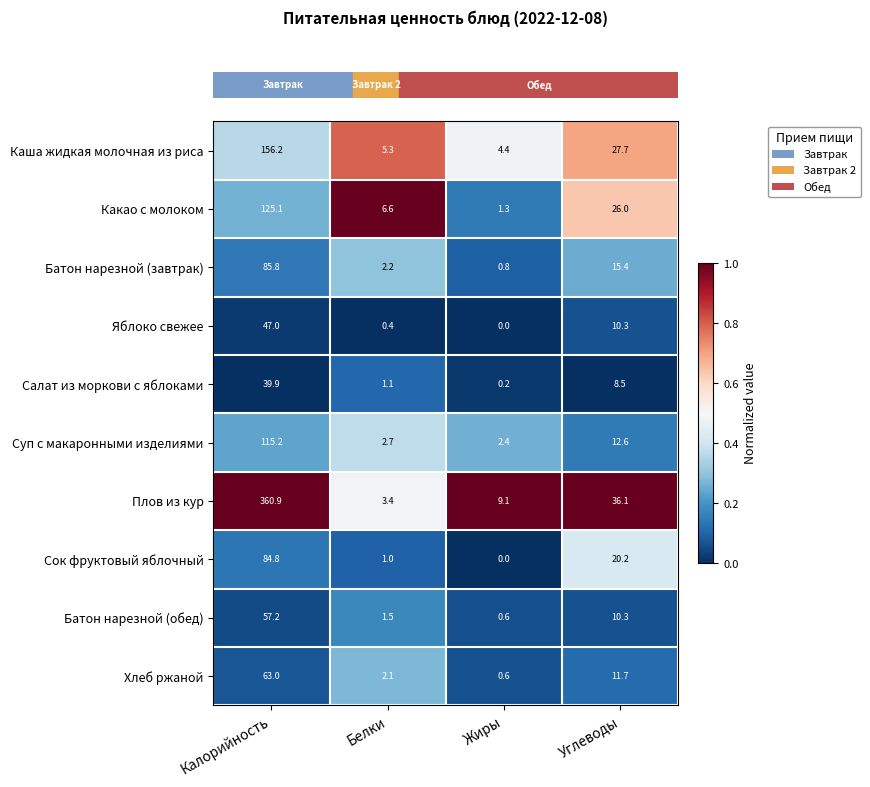

Read the Какао с молоком value at Белки.

6.6